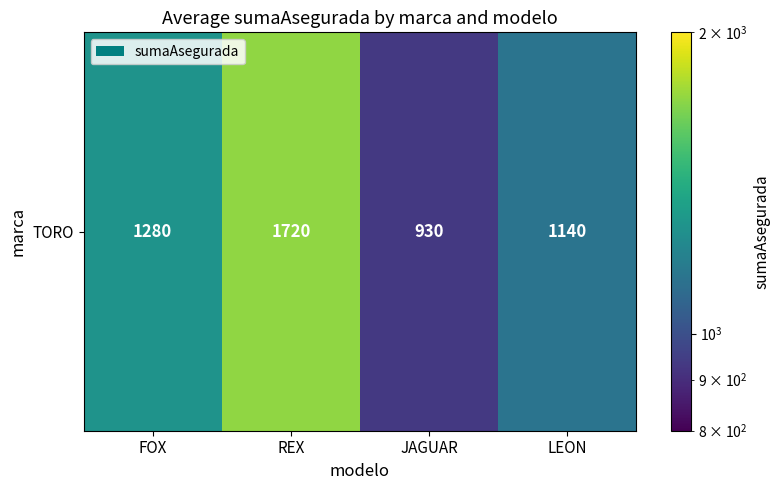

True or false: the data shows 930 at JAGUAR.

True